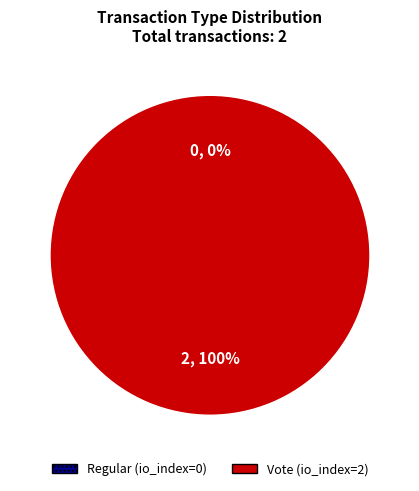

What is the change in value from Regular (io_index=0) to Vote (io_index=2)?

+2